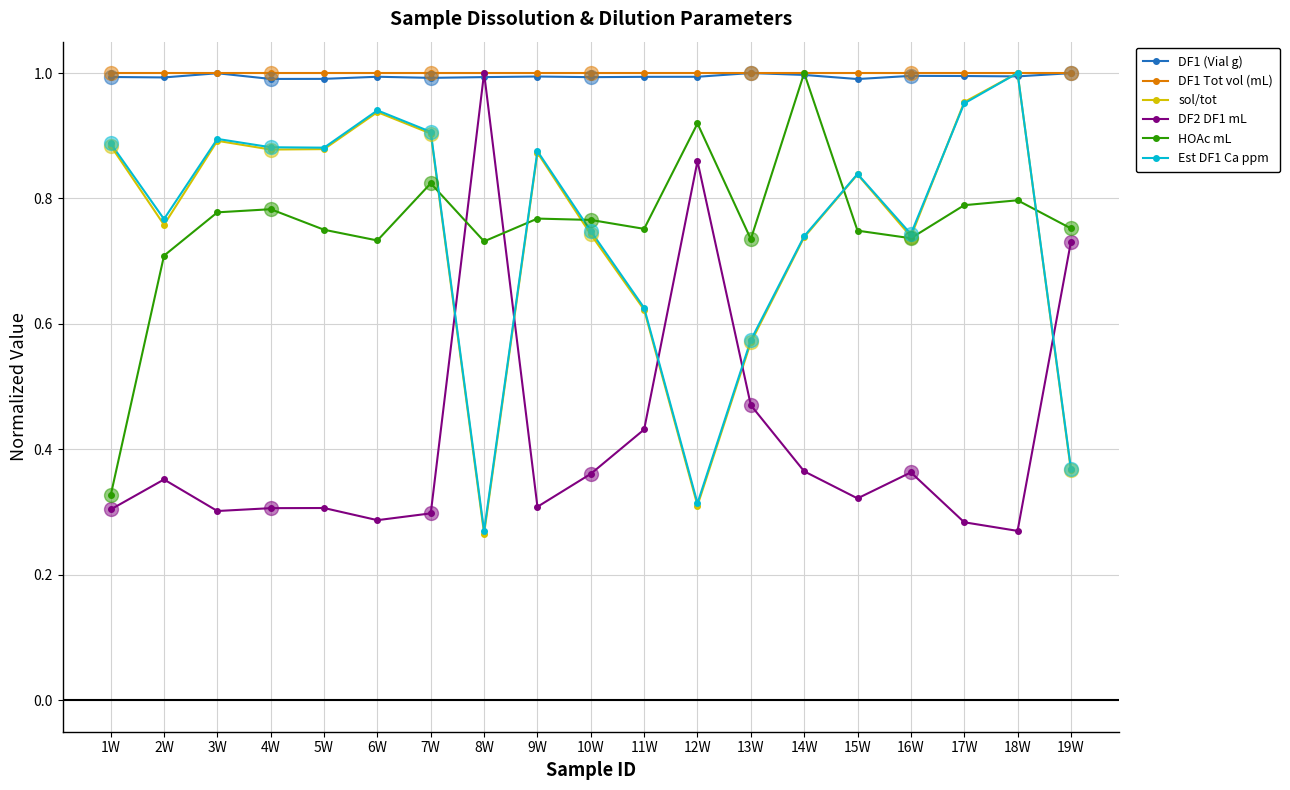

What is the average value of the HOAc mL series?

0.8